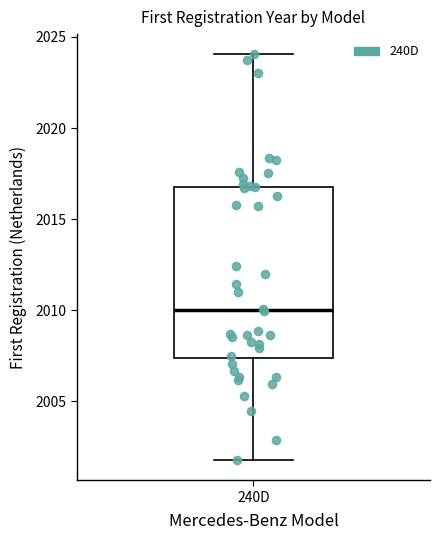

Read this box plot against the y-axis: the position of the median line, the range covered by the box, and the ends of both whiskers. The values are not printed on the chart, so give them approximately, as read against the axis.

median 2010.0, box 2007.5 to 2017.0, whiskers 2002.0 to 2024.0